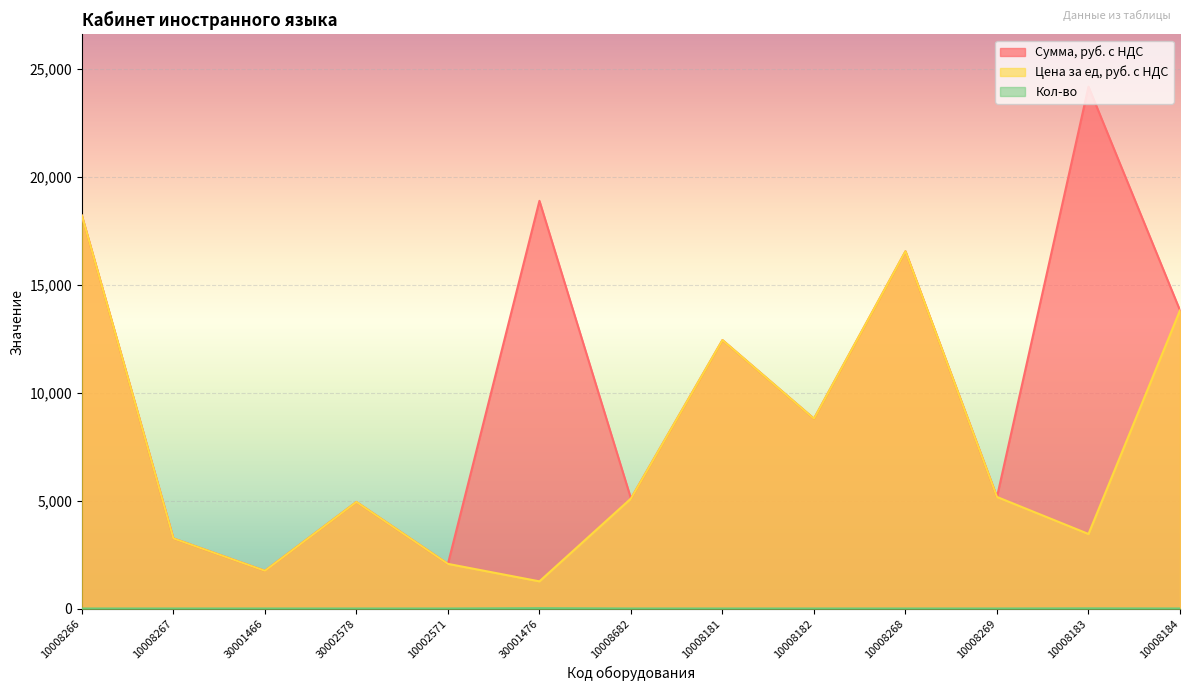

The value of Кол-во at 10008182 is 1. True or false?

False